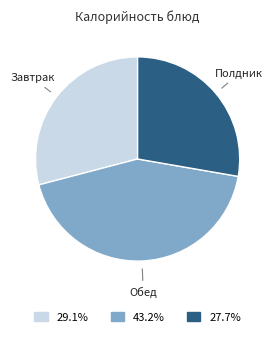

Is there any slice that represents more than half of the pie?

No